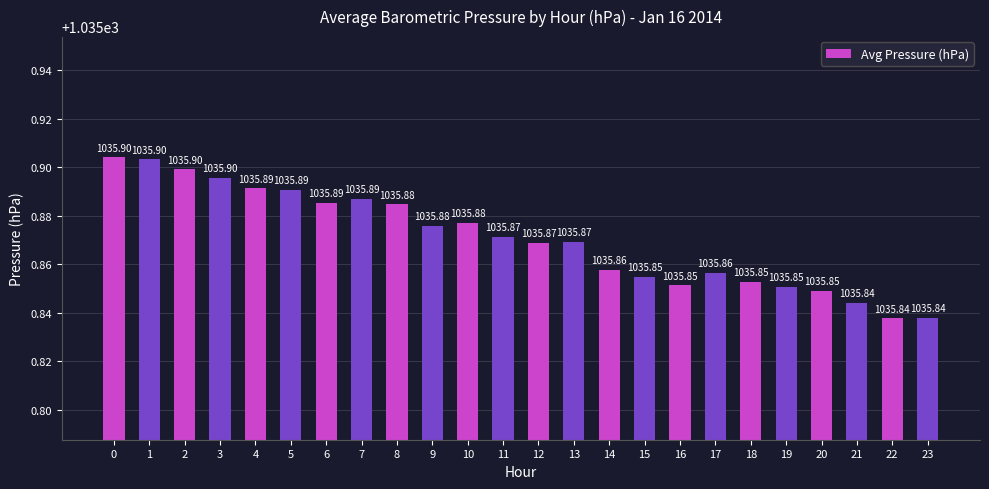

Is it true that the value at 18 is 1035.9?

True